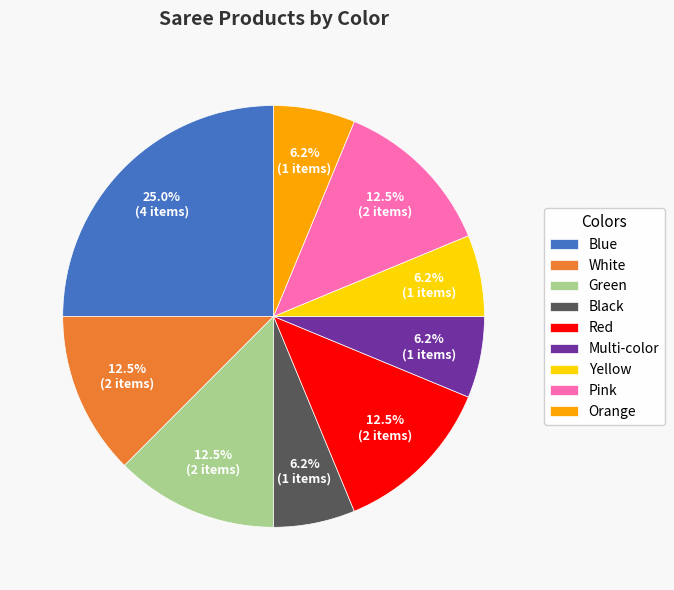

Approximately how many times larger is the value at Red compared to Black?

2.0